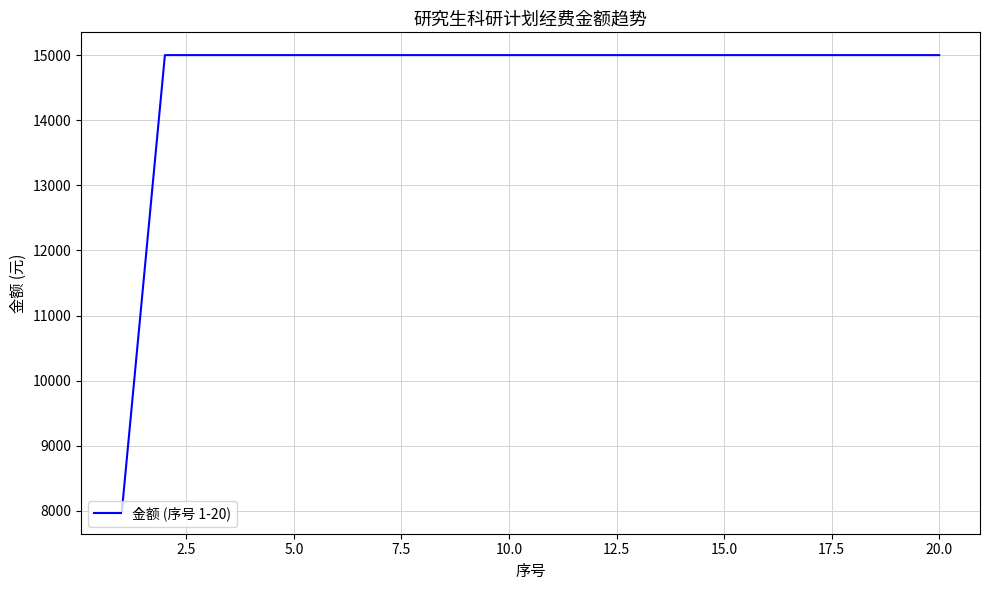

What is the difference between the maximum and minimum values?

7000